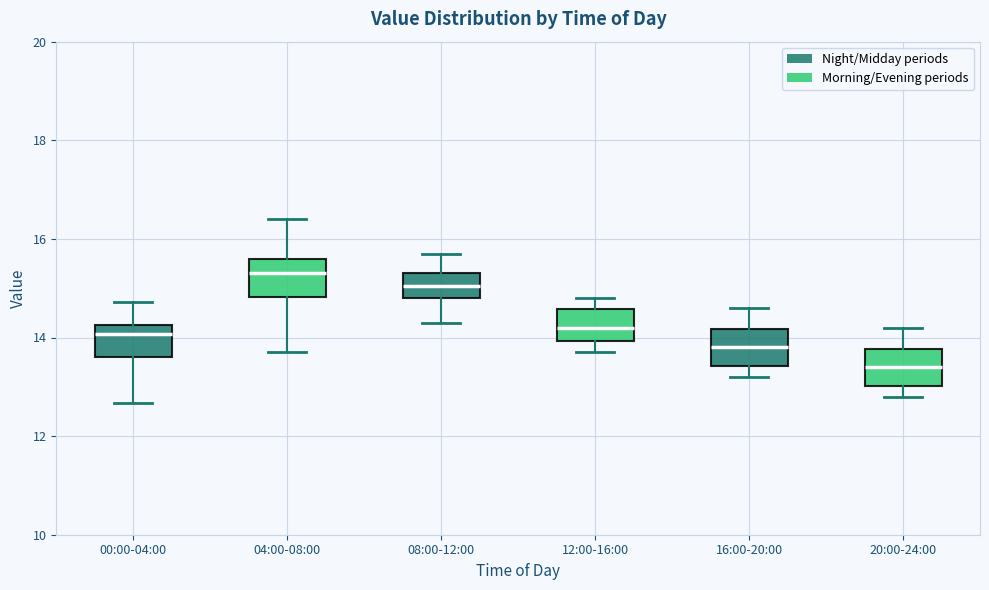

Reading left to right, transcribe this box plot: for each box, give where its median line is, the range the box spans, and where its two whiskers end, as read against the y-axis. The values are not printed on the chart, so give them approximately, as read against the axis.

00:00-04:00: median 14.0, box 13.6 to 14.2, whiskers 12.6 to 14.8
04:00-08:00: median 15.4, box 14.8 to 15.6, whiskers 13.8 to 16.4
08:00-12:00: median 15.0, box 14.8 to 15.4, whiskers 14.4 to 15.8
12:00-16:00: median 14.2, box 14.0 to 14.6, whiskers 13.8 to 14.8
16:00-20:00: median 13.8, box 13.4 to 14.2, whiskers 13.2 to 14.6
20:00-24:00: median 13.4, box 13.0 to 13.8, whiskers 12.8 to 14.2